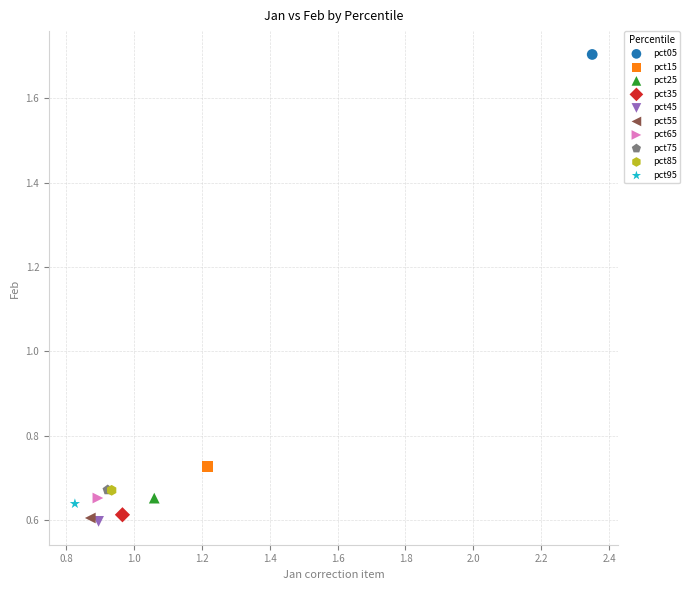

What are all the series names shown in the legend?

pct05, pct15, pct25, pct35, pct45, pct55, pct65, pct75, pct85, pct95